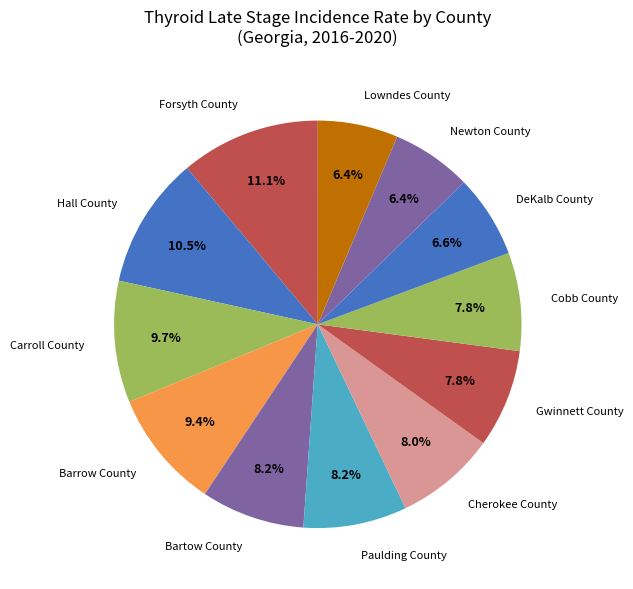

The Cobb County slice represents 8% of the pie. True or false?

True